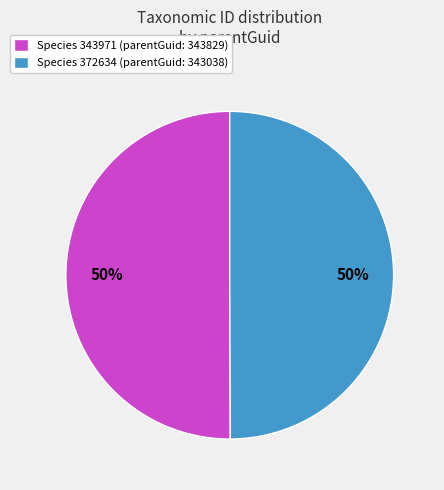

Do Species 343971 (parentGuid: 343829) and Species 372634 (parentGuid: 343038) together represent more than half of the pie?

Yes